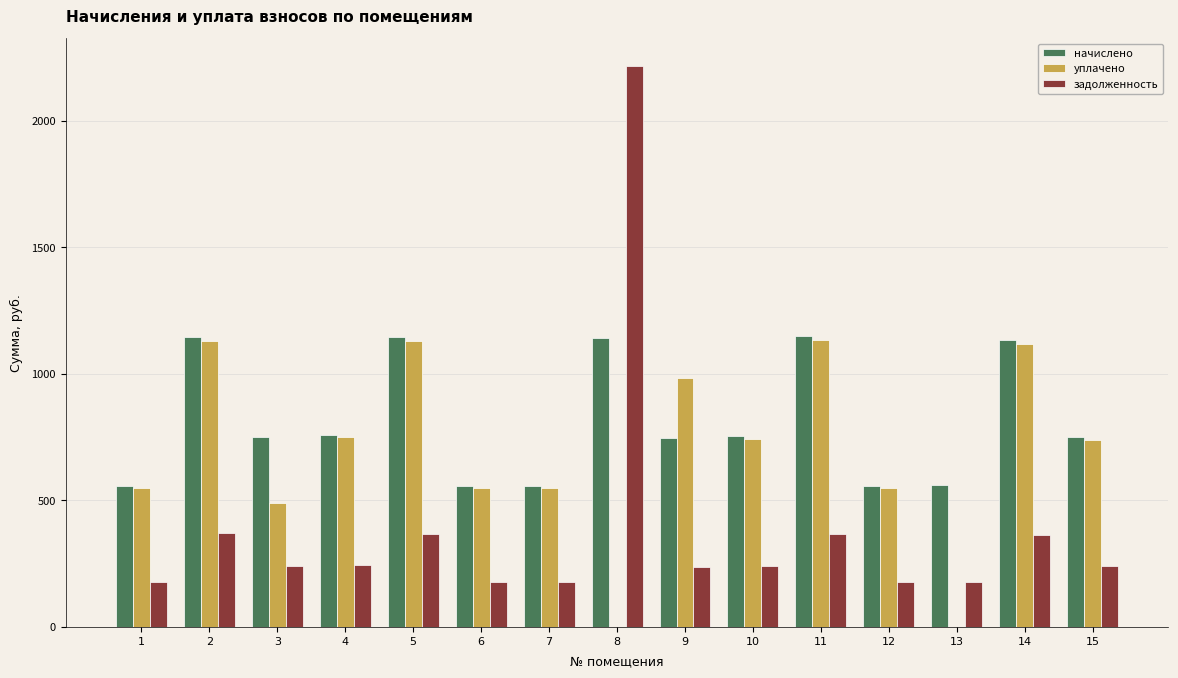

Read the уплачено value at 1.

549.5